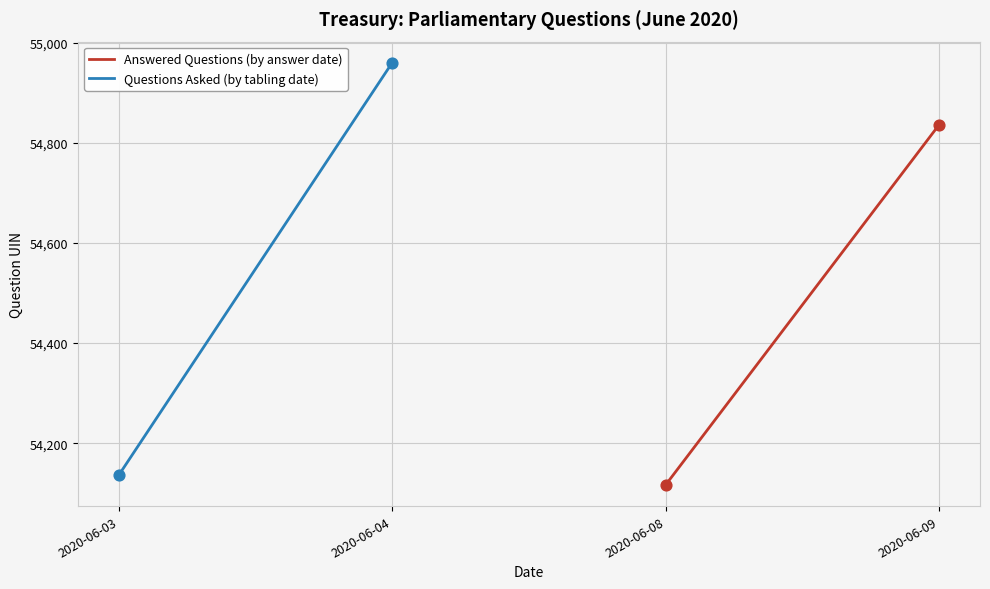

Which series reaches the maximum Y coordinate?

Questions Asked (by tabling date)